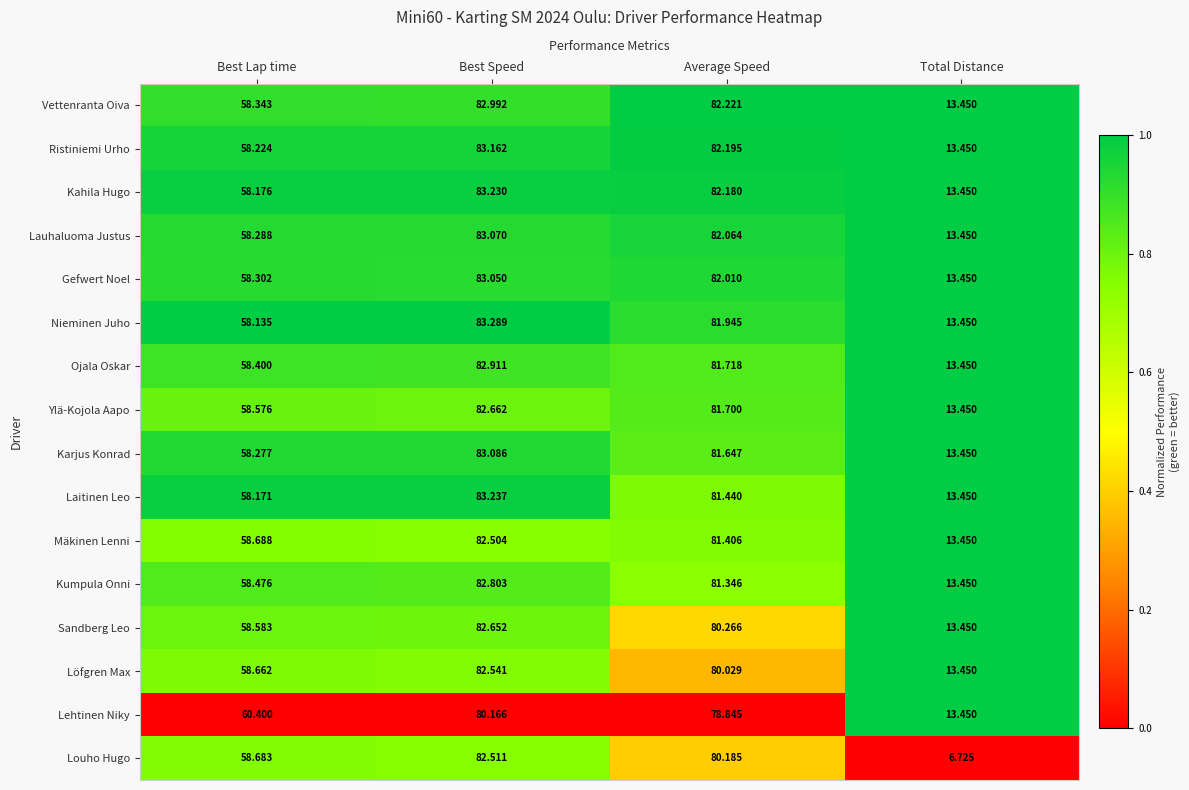

At Best Speed, list the series in order from largest to smallest.

Nieminen Juho, Laitinen Leo, Kahila Hugo, Ristiniemi Urho, Karjus Konrad, Lauhaluoma Justus, Gefwert Noel, Vettenranta Oiva, Ojala Oskar, Kumpula Onni, Ylä-Kojola Aapo, Sandberg Leo, Löfgren Max, Louho Hugo, Mäkinen Lenni, Lehtinen Niky